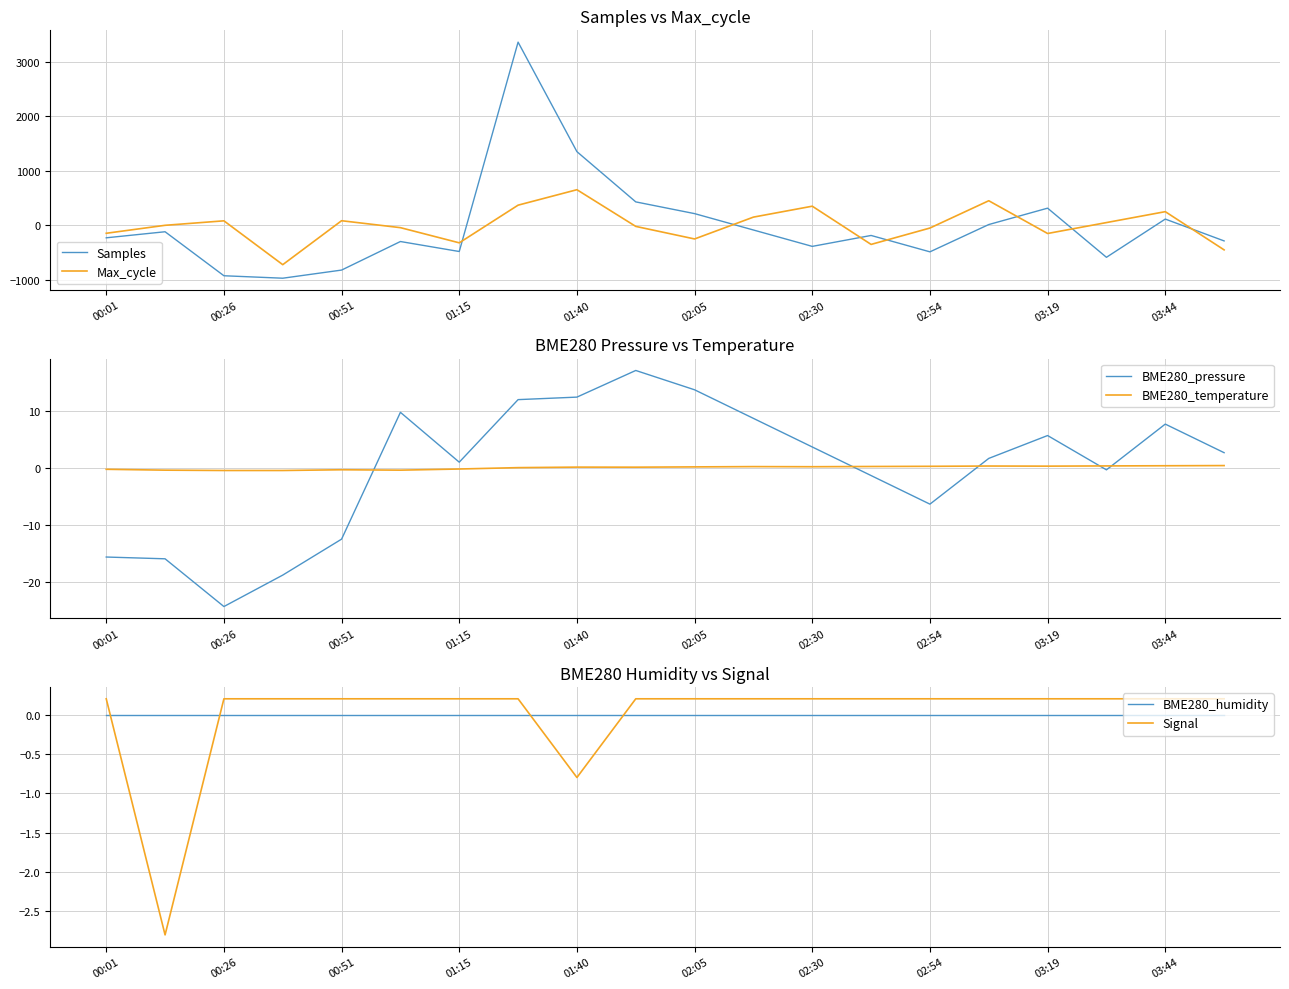

What is the maximum value shown in the chart?

3358.2